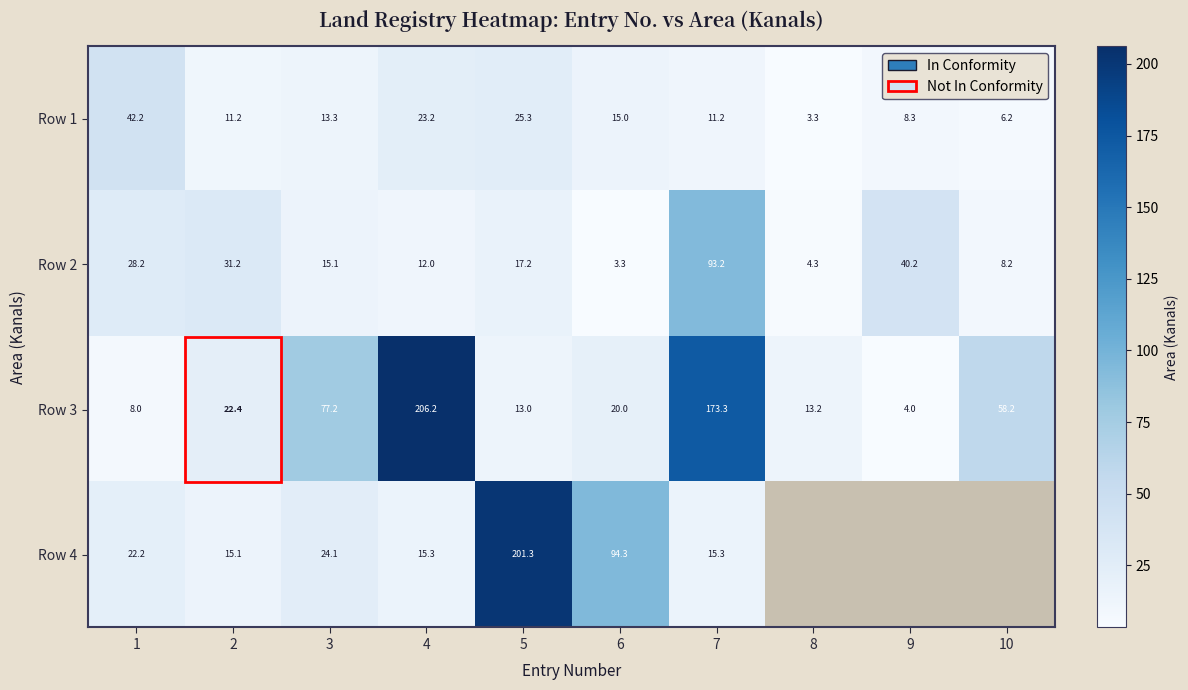

Is the value of Row 3 at 9 greater than the value of Row 4 at 1?

No